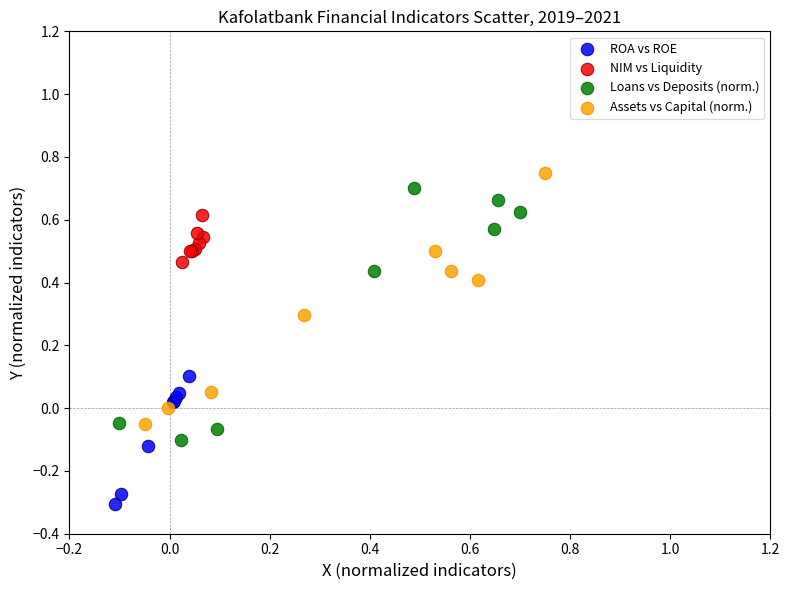

Which series contains the lowest Y value?

ROA vs ROE